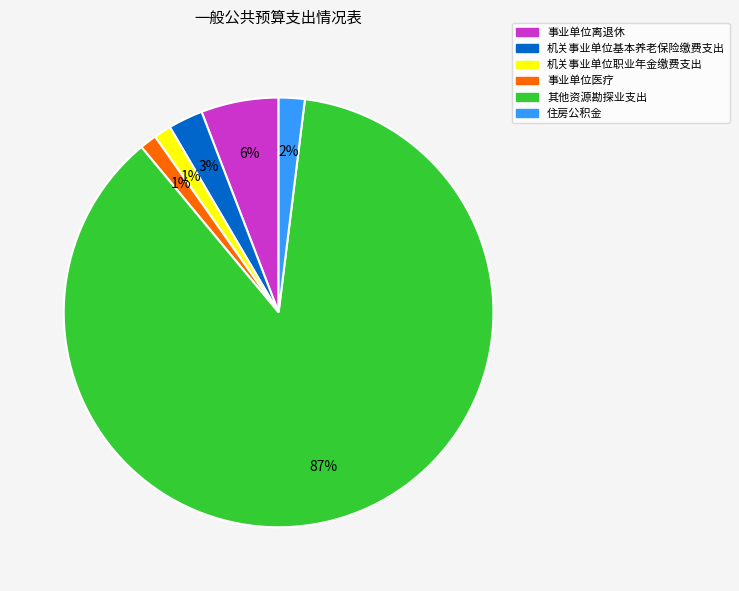

How many slices are in this pie chart?

6